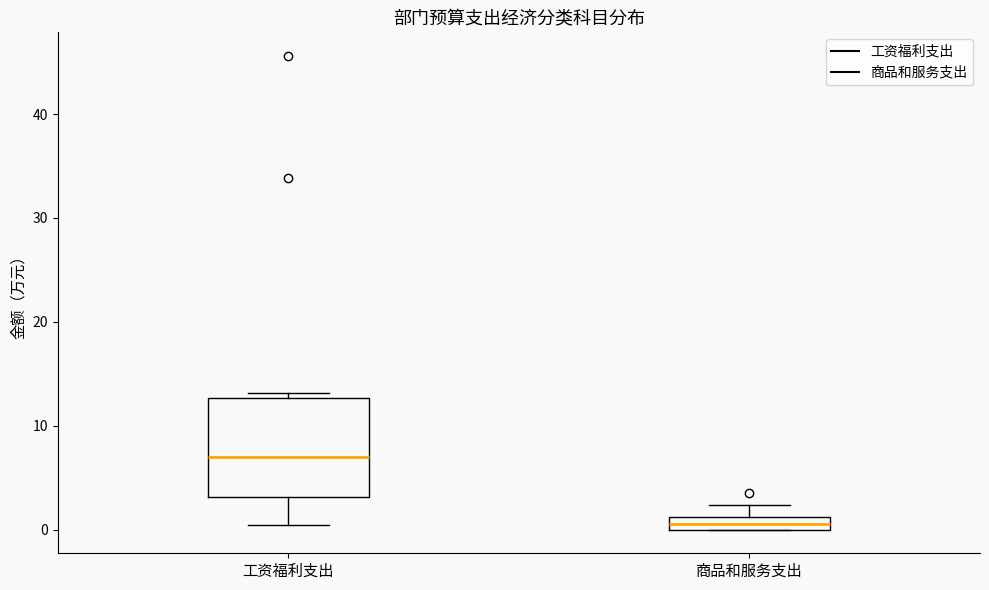

Which box's median line is the highest?

工资福利支出